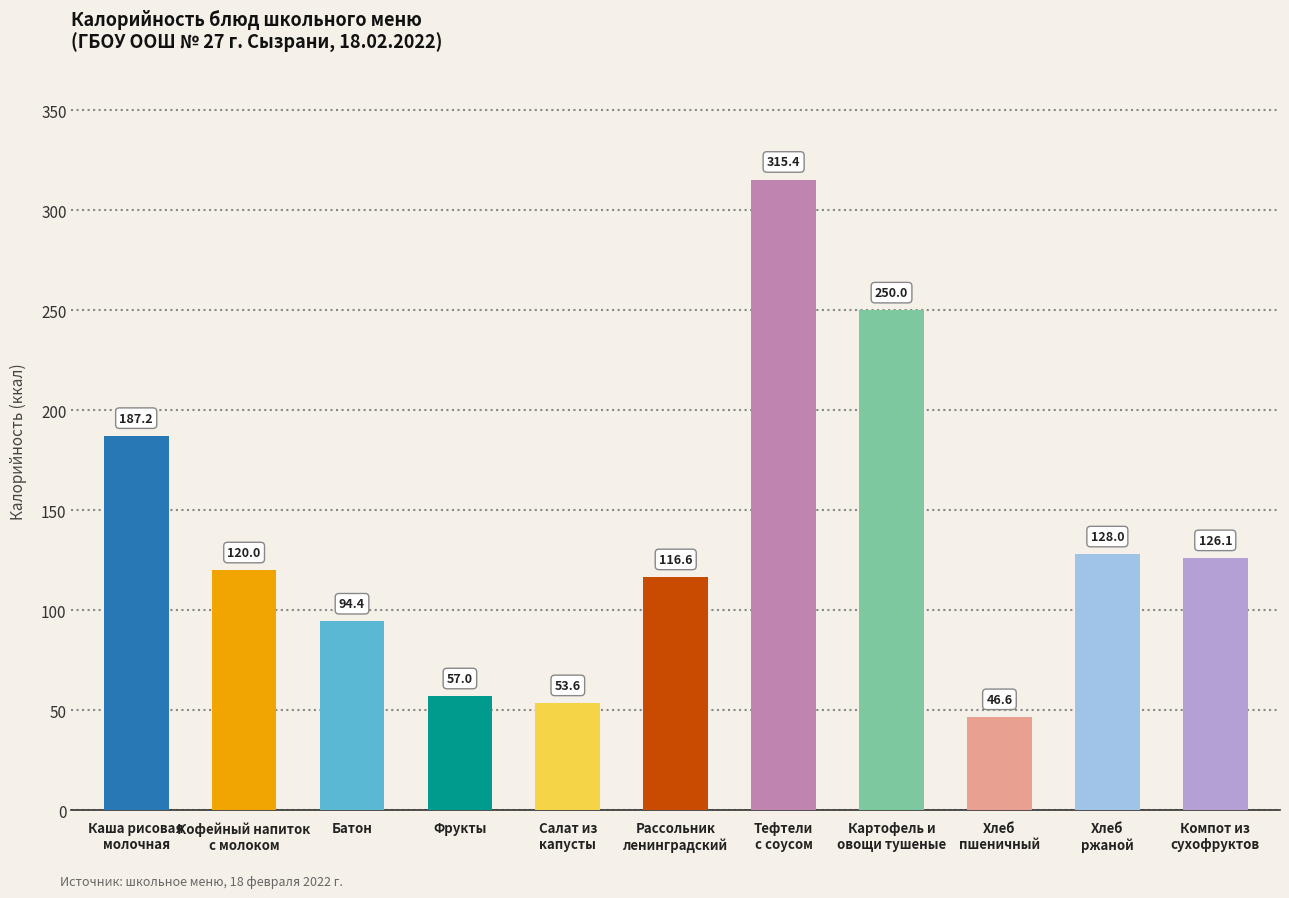

Where does the data first go above 120?

Каша рисовая
молочная